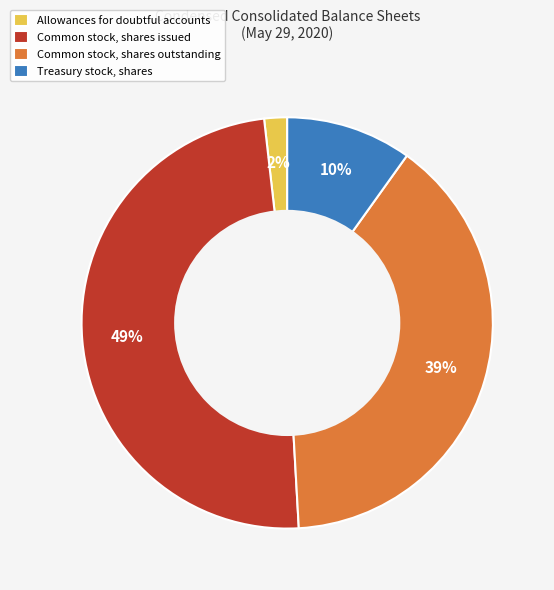

To the nearest percent, what is the difference between the largest and smallest slice percentages?

47%